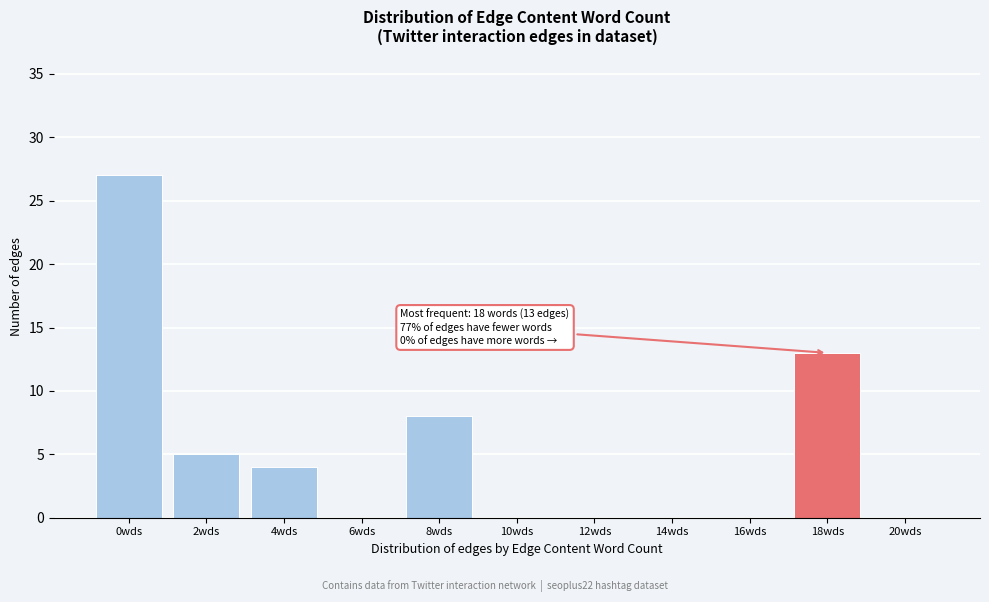

Reading left to right, list all the values displayed in this chart.

0wds=27	2wds=5	4wds=4	6wds=0	8wds=8	10wds=0	12wds=0	14wds=0	16wds=0	18wds=13	20wds=0